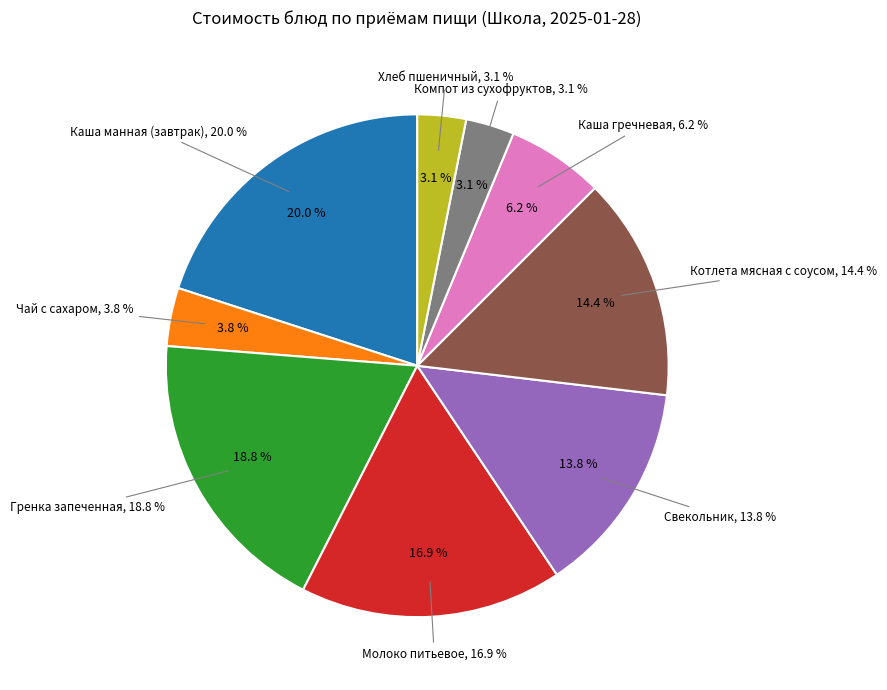

Is it true that Чай с сахаром is 16% of the pie?

False